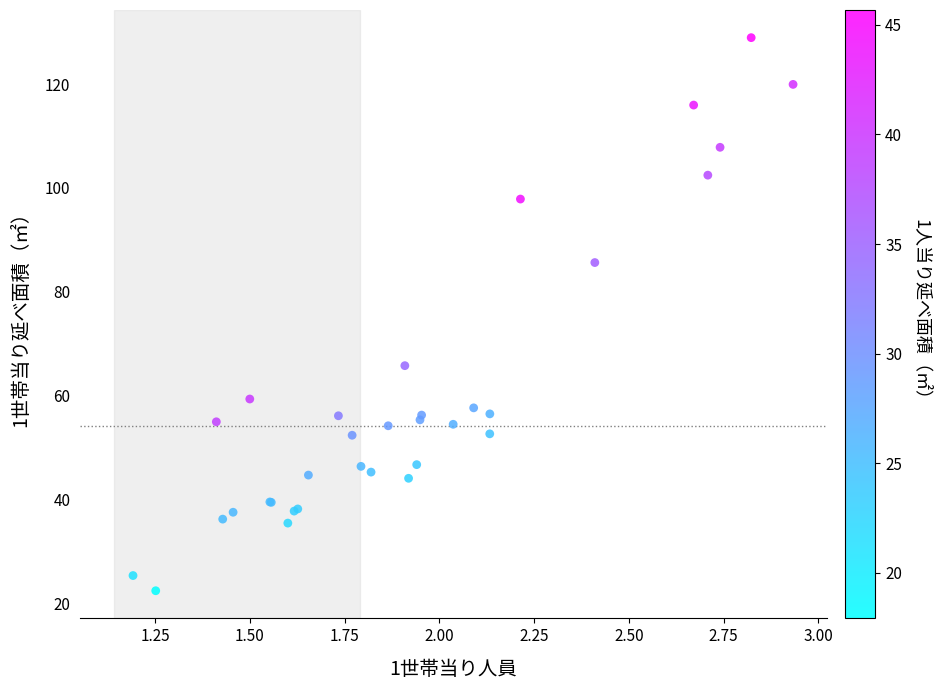

What Y value in the scatter plot is closest to 75?

65.8